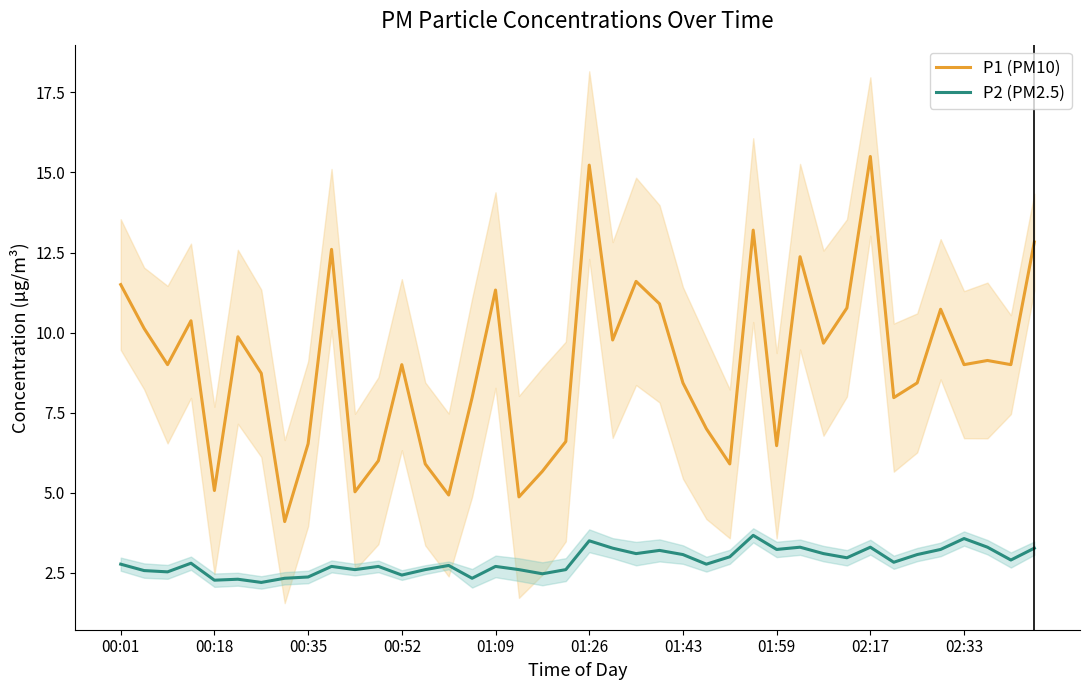

What is the lowest value of the P1 (PM10) series?

4.1